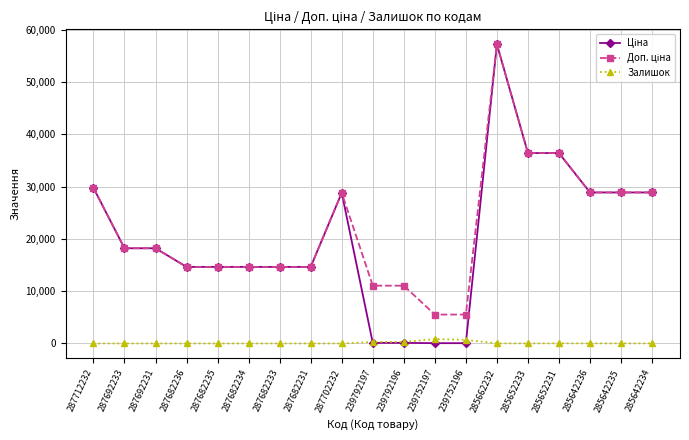

Which label corresponds to the largest value in the chart?

285662232